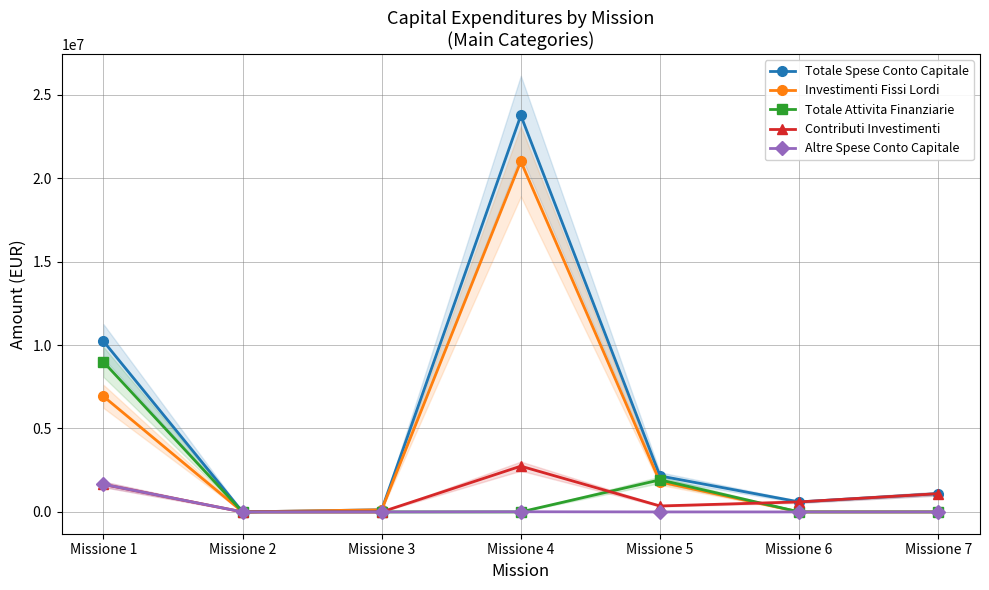

How many interior local peaks does the Contributi Investimenti series have?

1